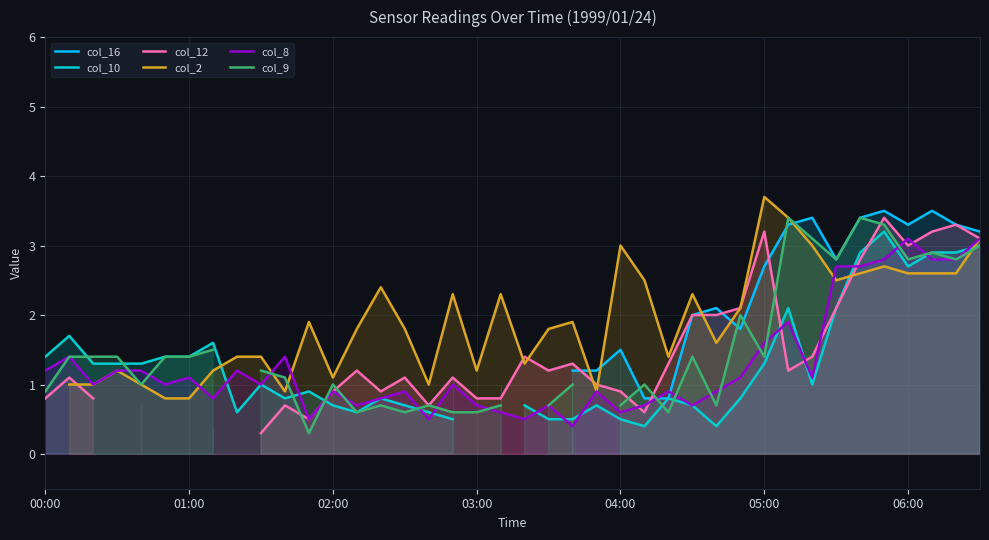

How many interior local valleys does the col_12 series have?

7